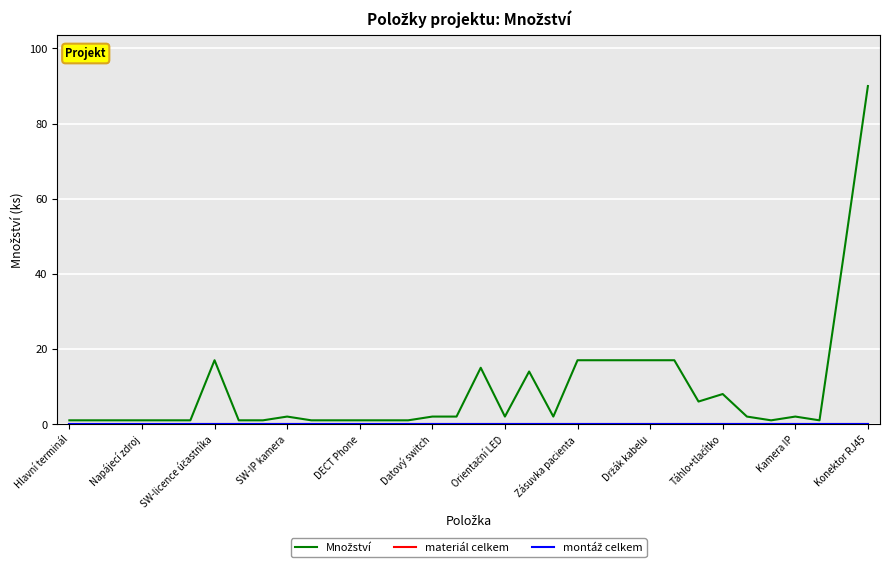

Which series has the largest total across all categories?

Množství